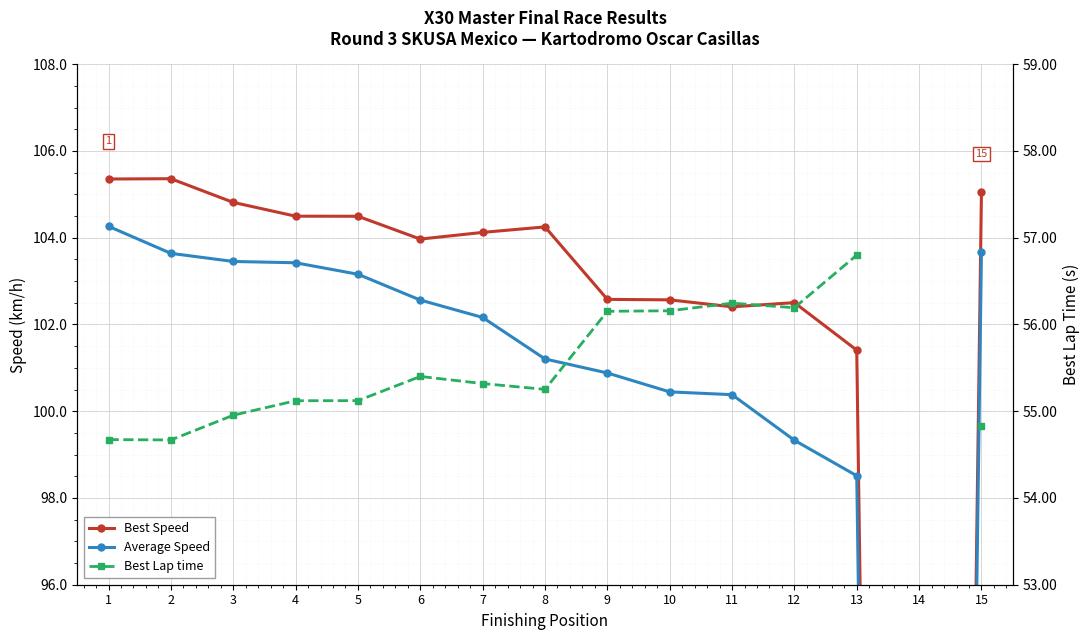

The Best Speed series shows 66.4 at 5. True or false?

False